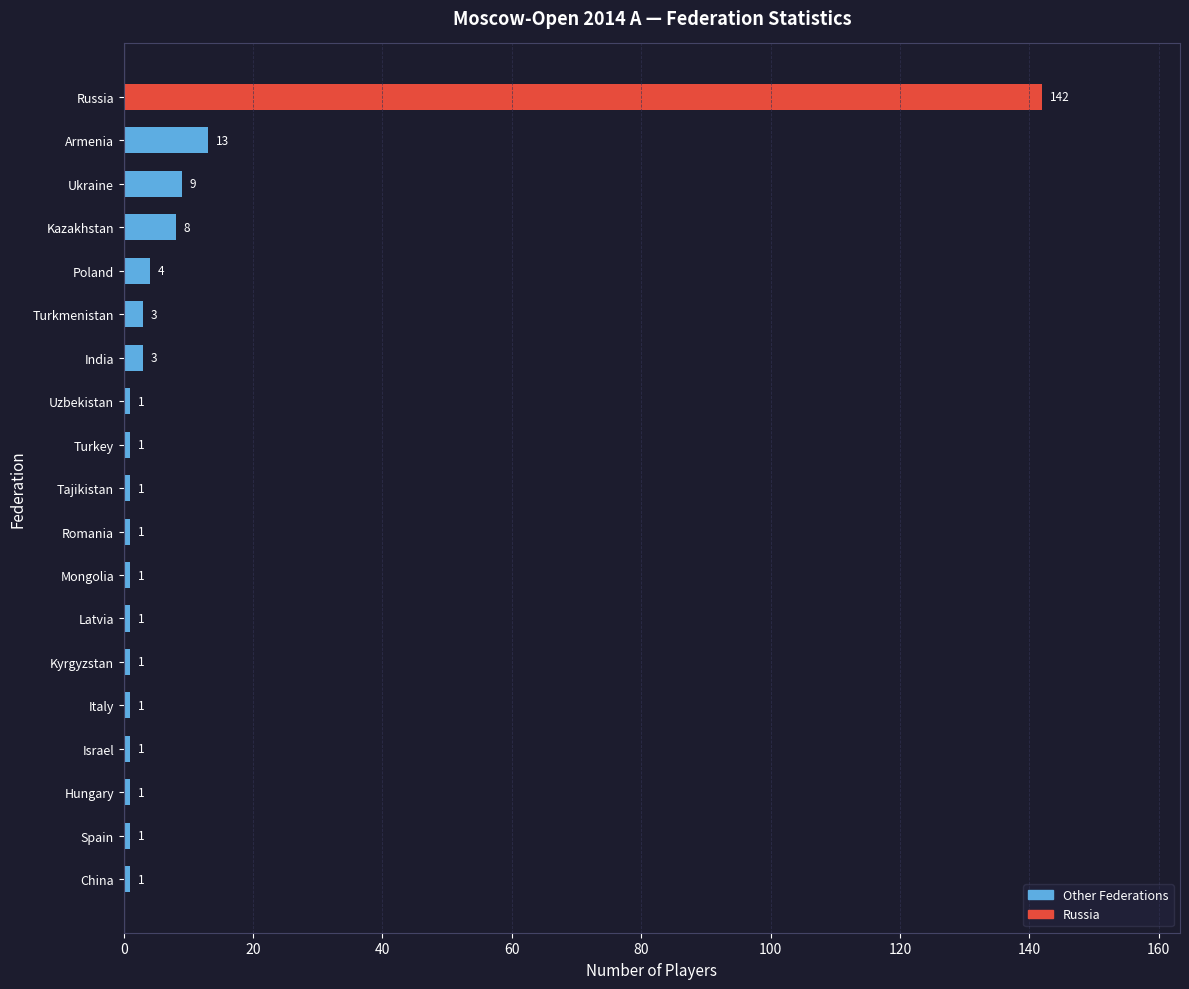

At which label is the value closest to 71?

Armenia